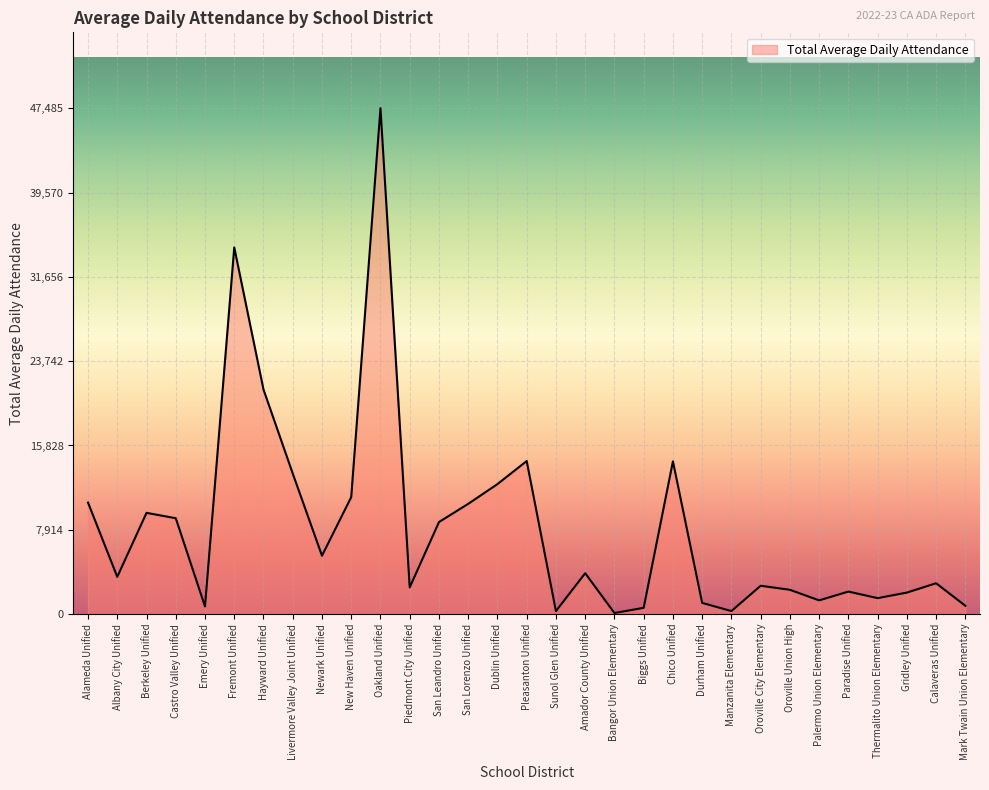

What is the average value?

8061